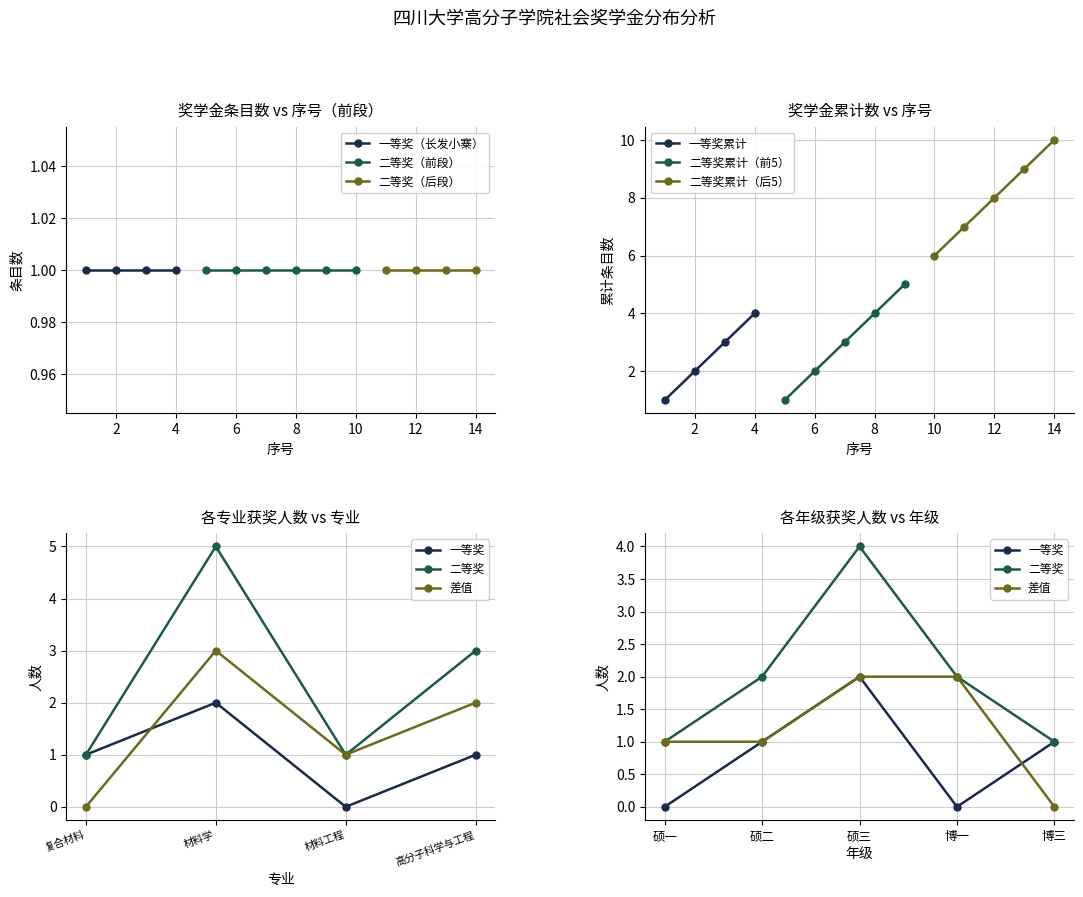

What is the value of the 3rd point from the left?

3